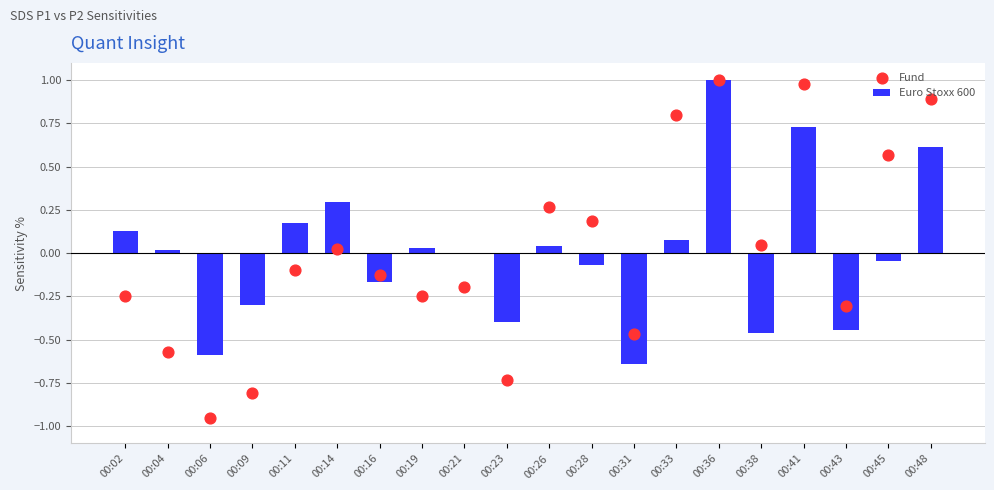

Which series contains the highest Y value?

Euro Stoxx 600